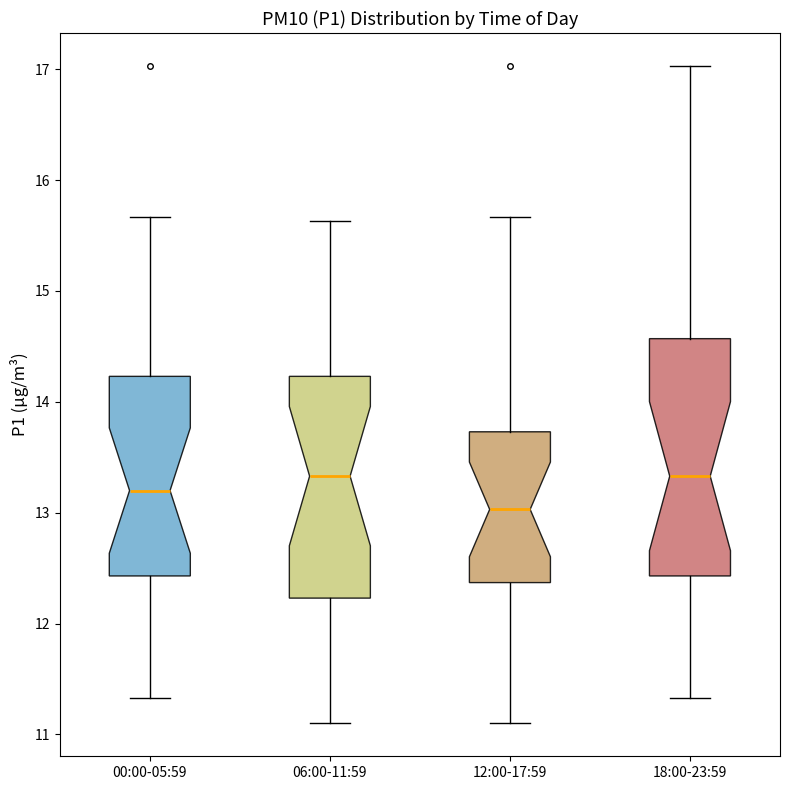

Where is the lower edge of the box for 18:00-23:59 on the y-axis? The values are not printed on the chart, so give them approximately, as read against the axis.

12.4